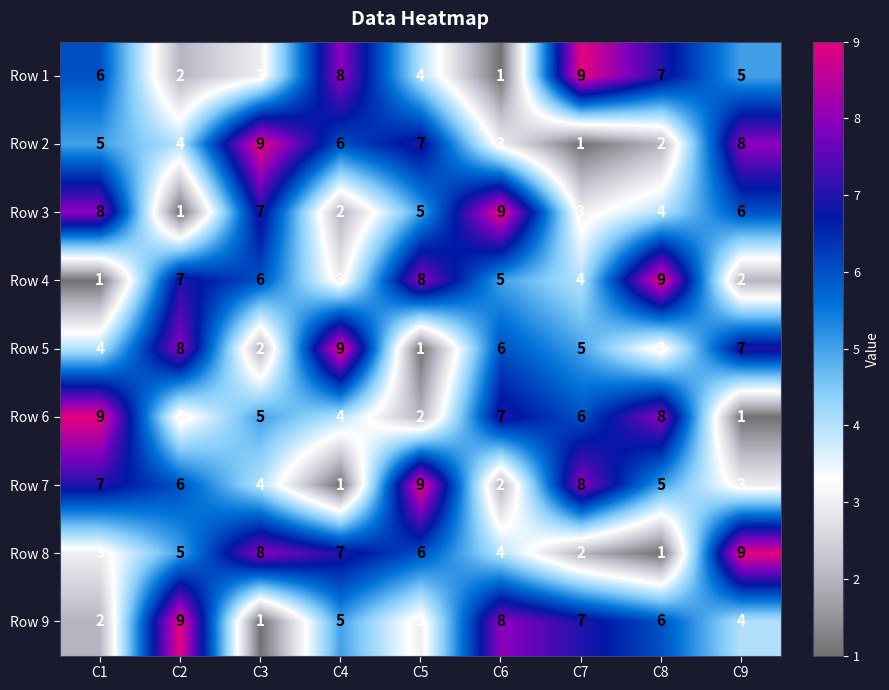

At C8, list the series in order from largest to smallest.

Row 4, Row 6, Row 1, Row 9, Row 7, Row 3, Row 5, Row 2, Row 8